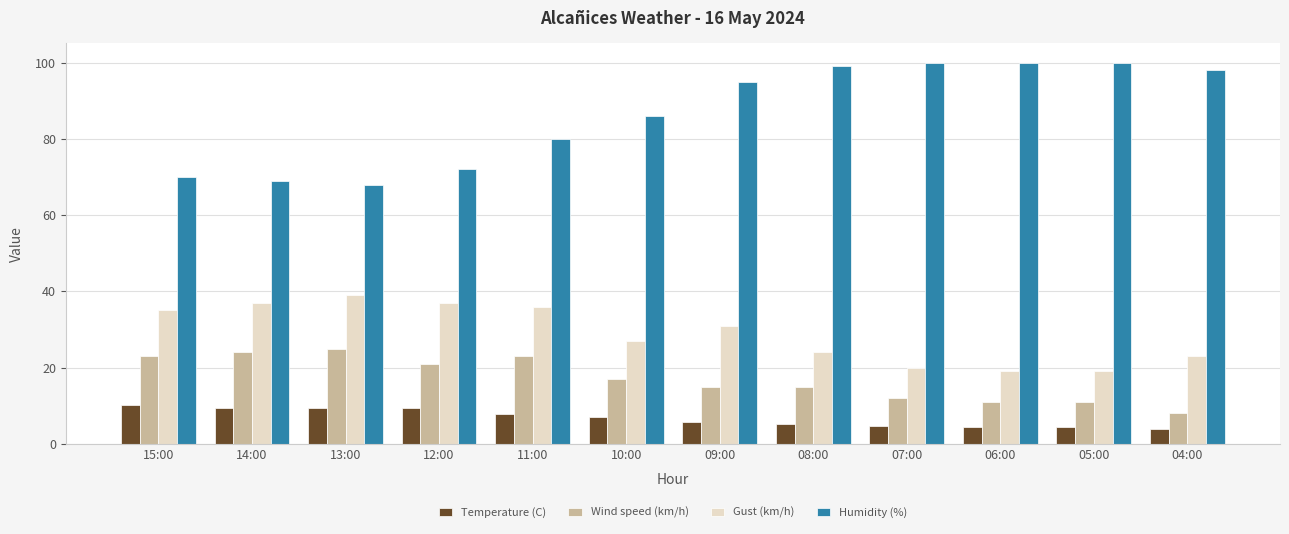

Which series has the largest total across all categories?

Humidity (%)